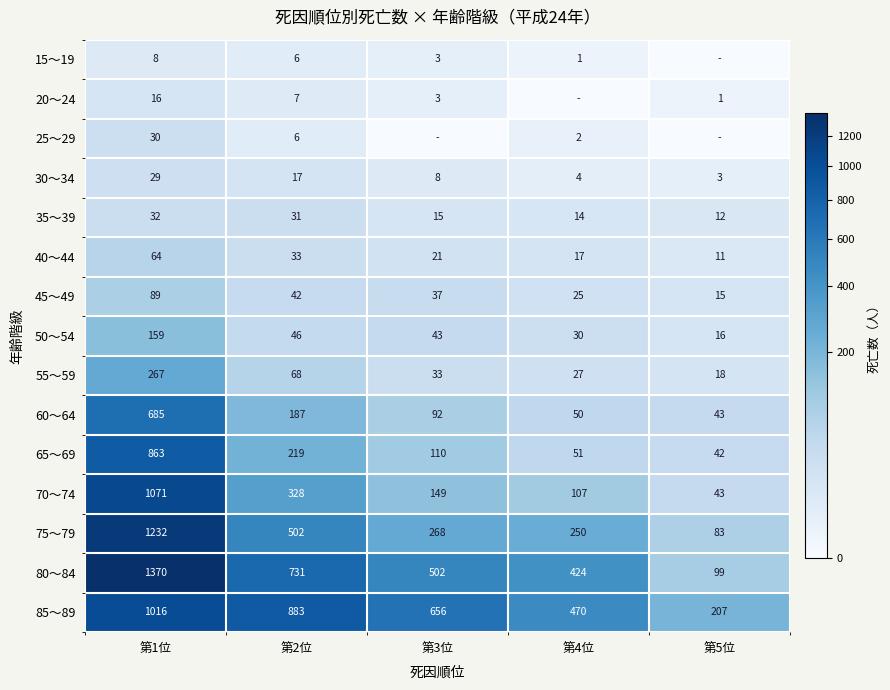

How many data points in 40～44 are less than 21?

2